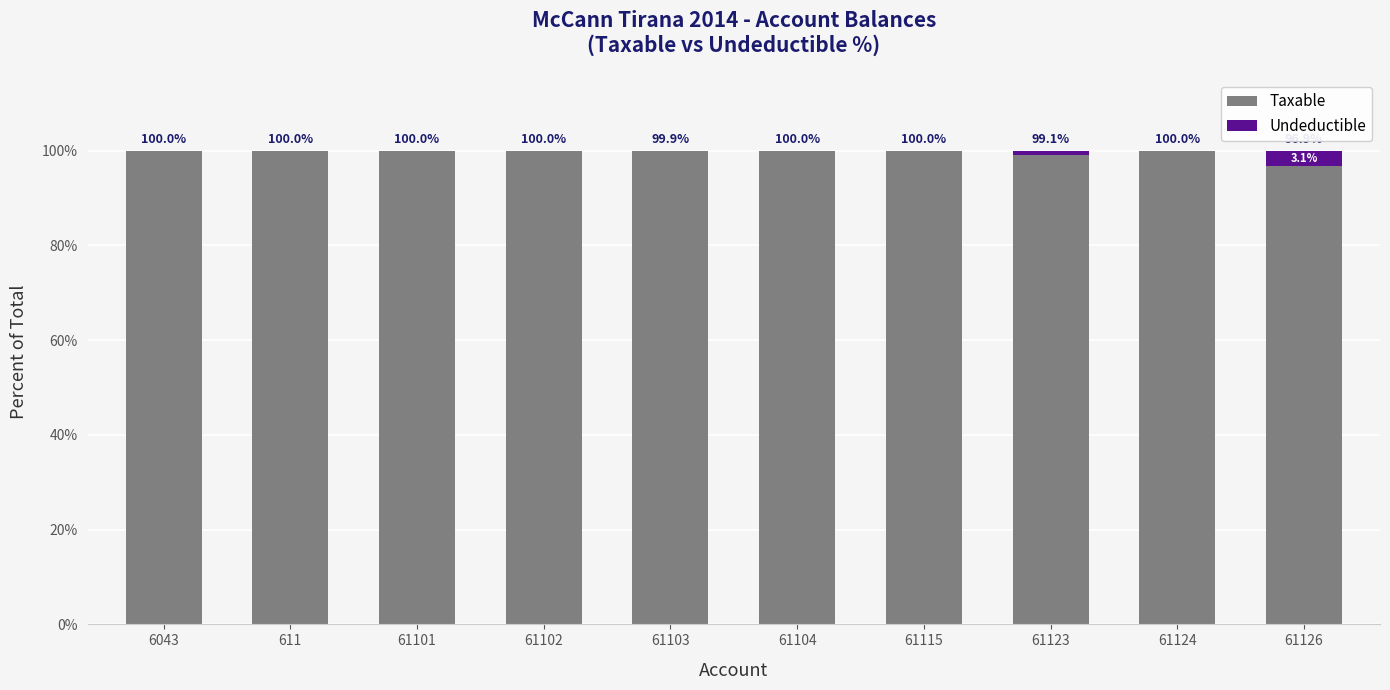

What is the total value across all series at 61126?

100.0